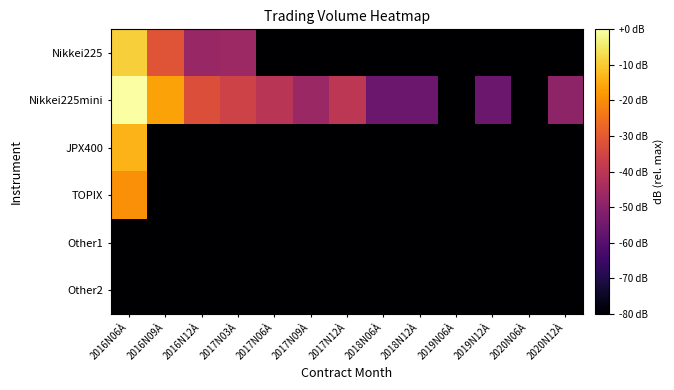

Which label corresponds to the smallest value in the chart?

2017N06À